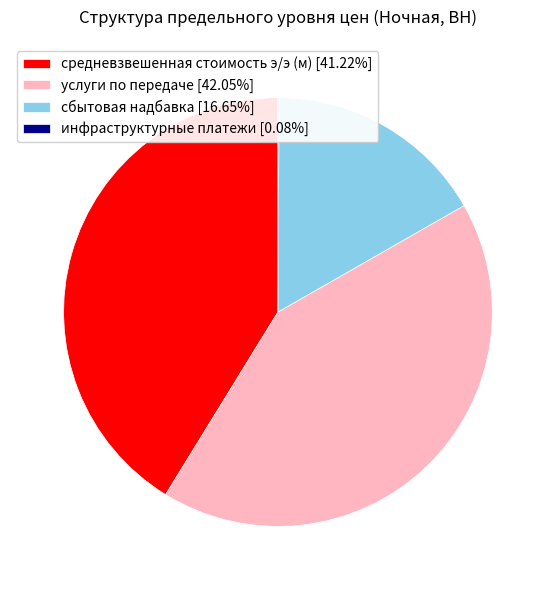

Approximately how many times larger is the value at средневзвешенная стоимость э/э (м) compared to сбытовая надбавка?

2.5